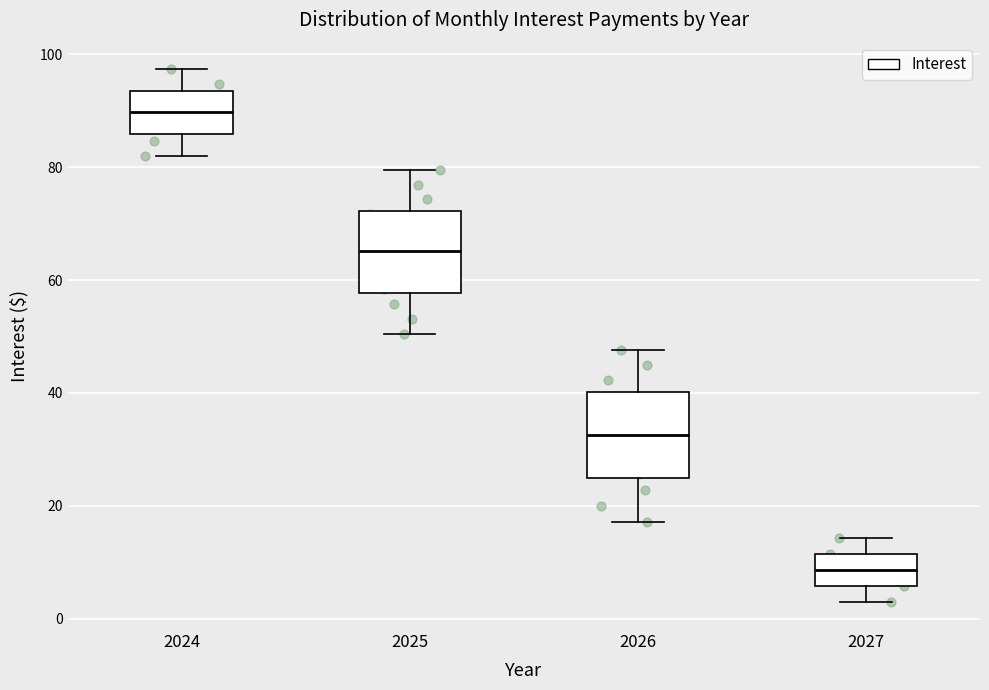

Reading left to right, transcribe this box plot: for each box, give where its median line is, the range the box spans, and where its two whiskers end, as read against the y-axis. The values are not printed on the chart, so give them approximately, as read against the axis.

2024: median 90, box 86 to 94, whiskers 82 to 98
2025: median 66, box 58 to 72, whiskers 50 to 80
2026: median 32, box 24 to 40, whiskers 18 to 48
2027: median 8, box 6 to 12, whiskers 2 to 14